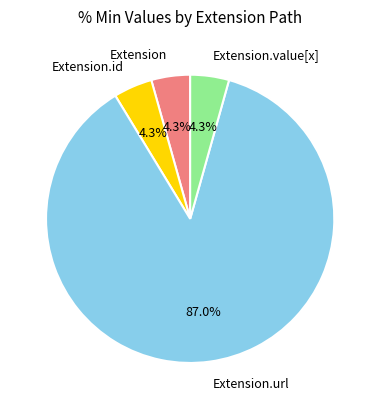

What portion of the pie excludes Extension.value[x]?

95.7%